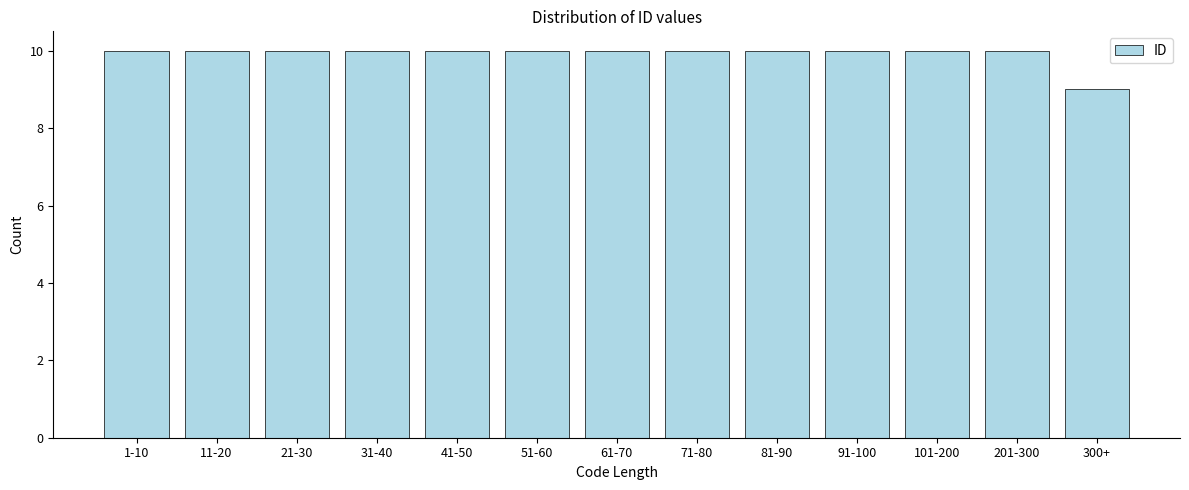

Reading right to left, extract all data points from this chart.

9	10	10	10	10	10	10	10	10	10	10	10	10